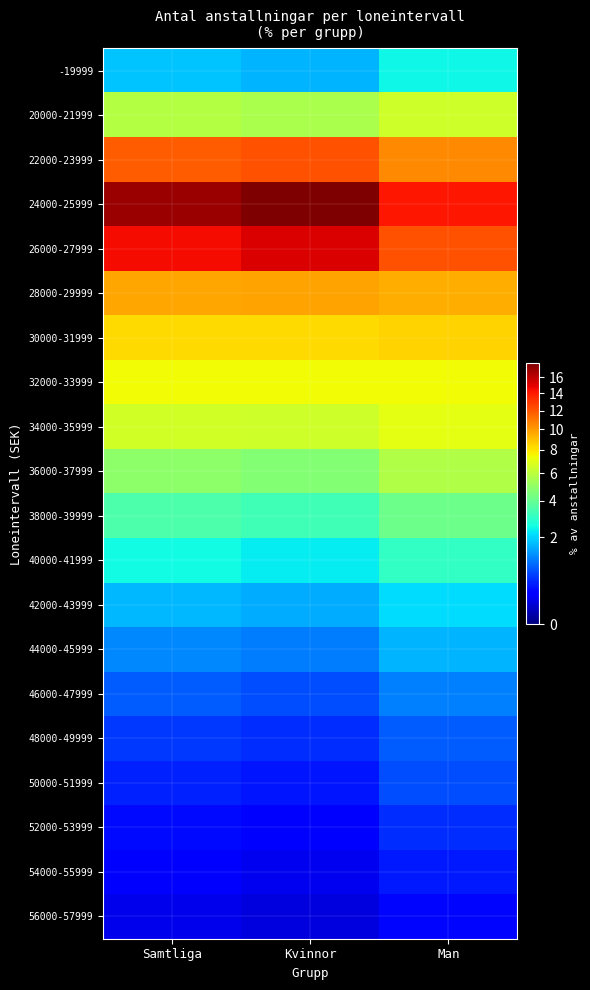

Count the number of categories in the chart.

3